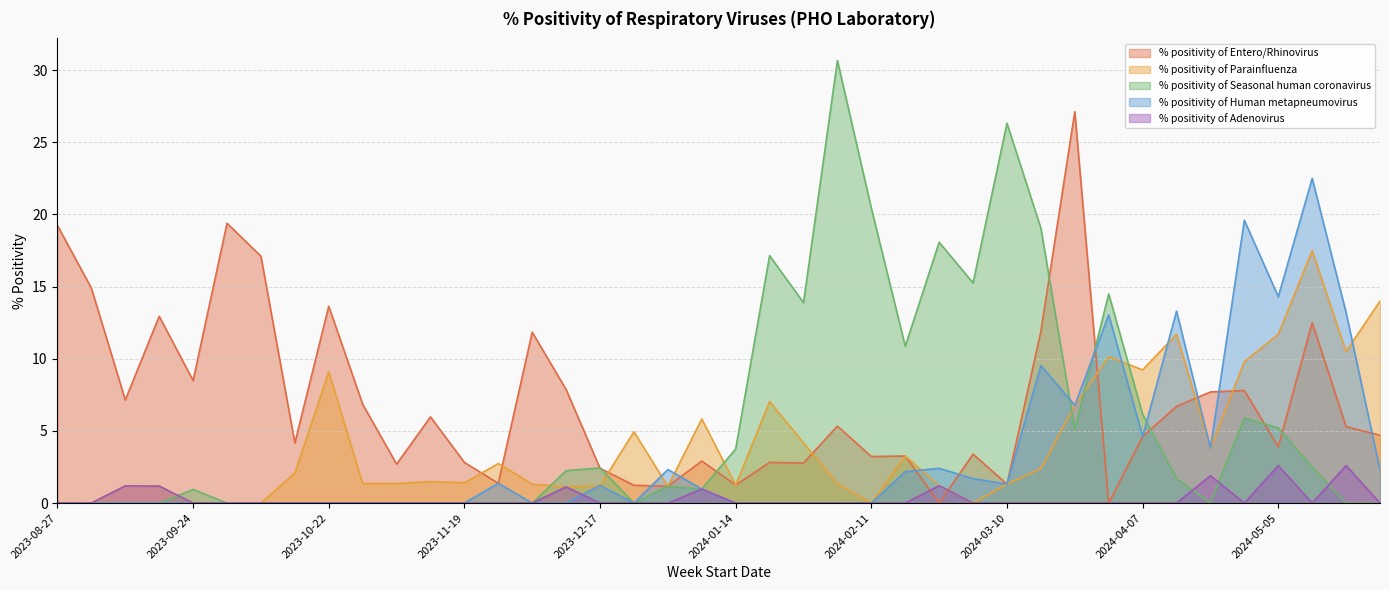

Where is the first local minimum for % positivity of Human metapneumovirus?

2023-12-24